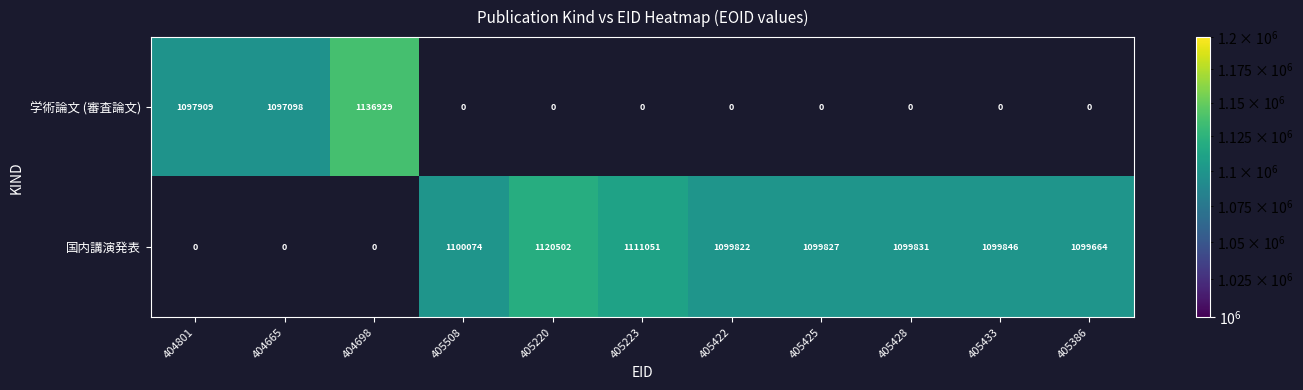

Is it true that 学術論文 (審査論文) equals 275972 at 404801?

False